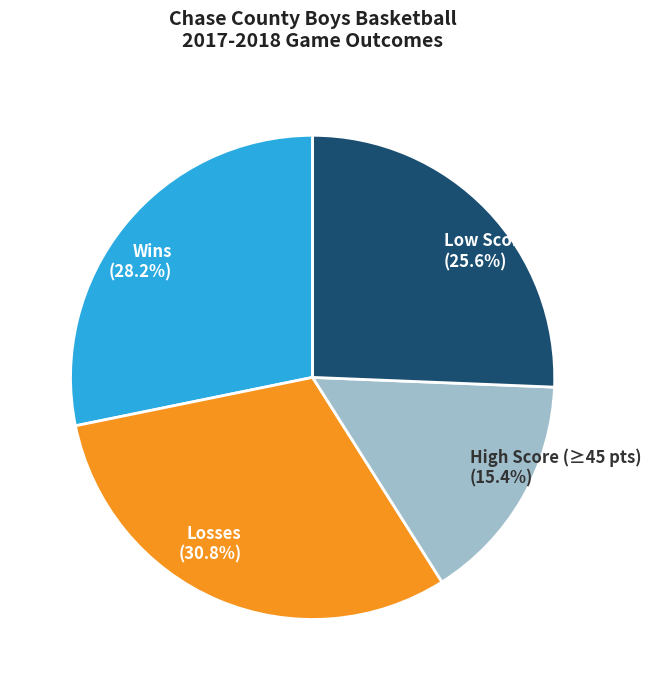

What is the smallest slice in the pie chart?

High Score (≥45 pts) (15.4%)